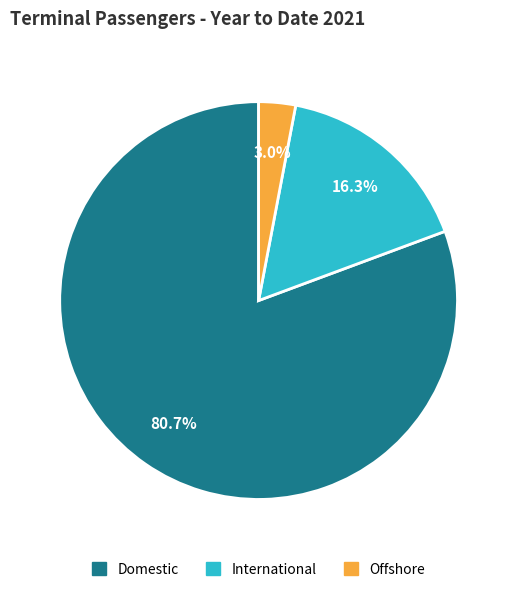

To the nearest percent, what is the average slice percentage?

33%